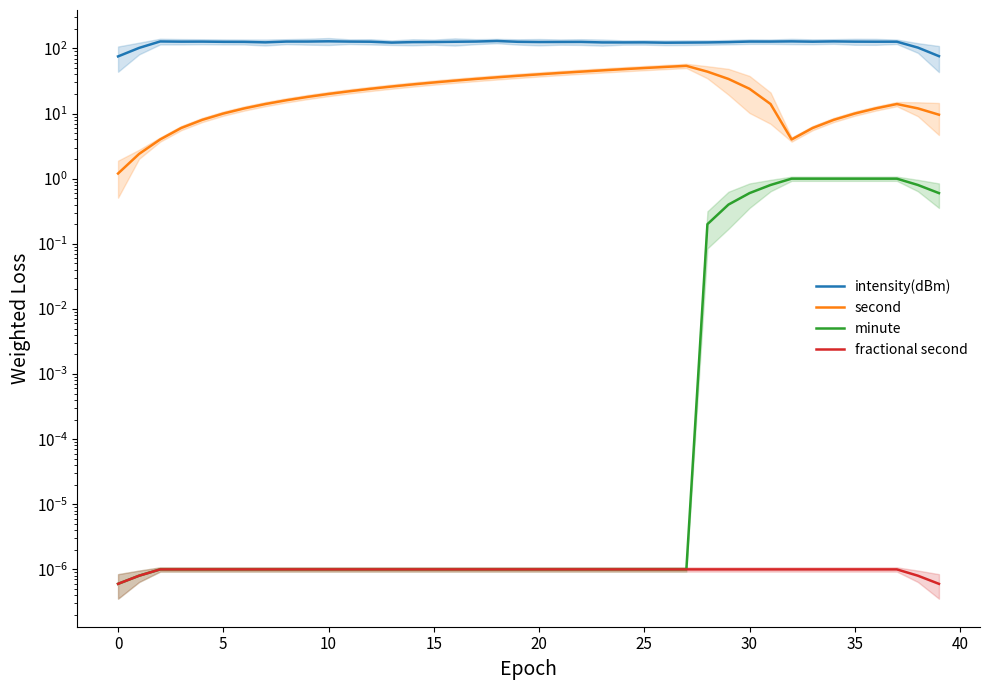

What is the label of the 13th point from the right?

27